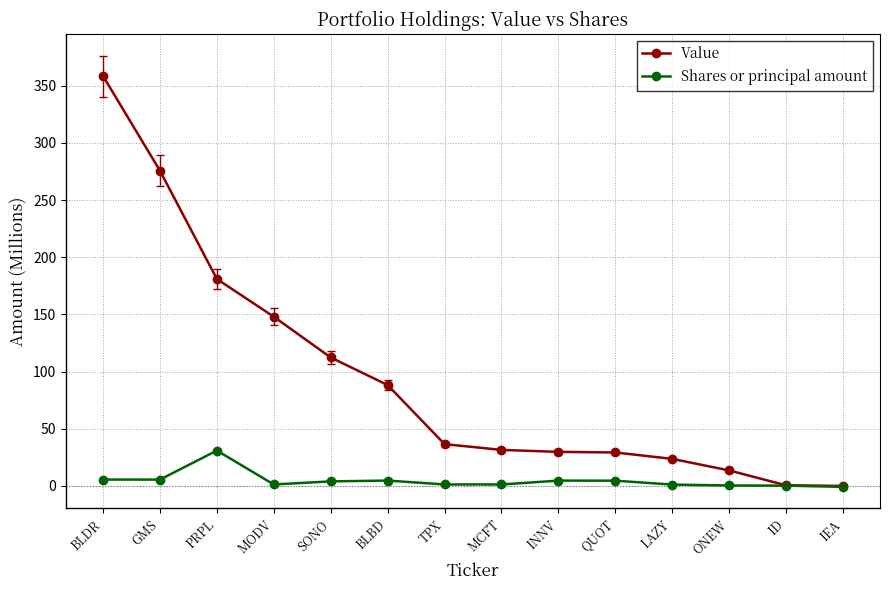

Which series changed the most between BLDR and ONEW?

Value